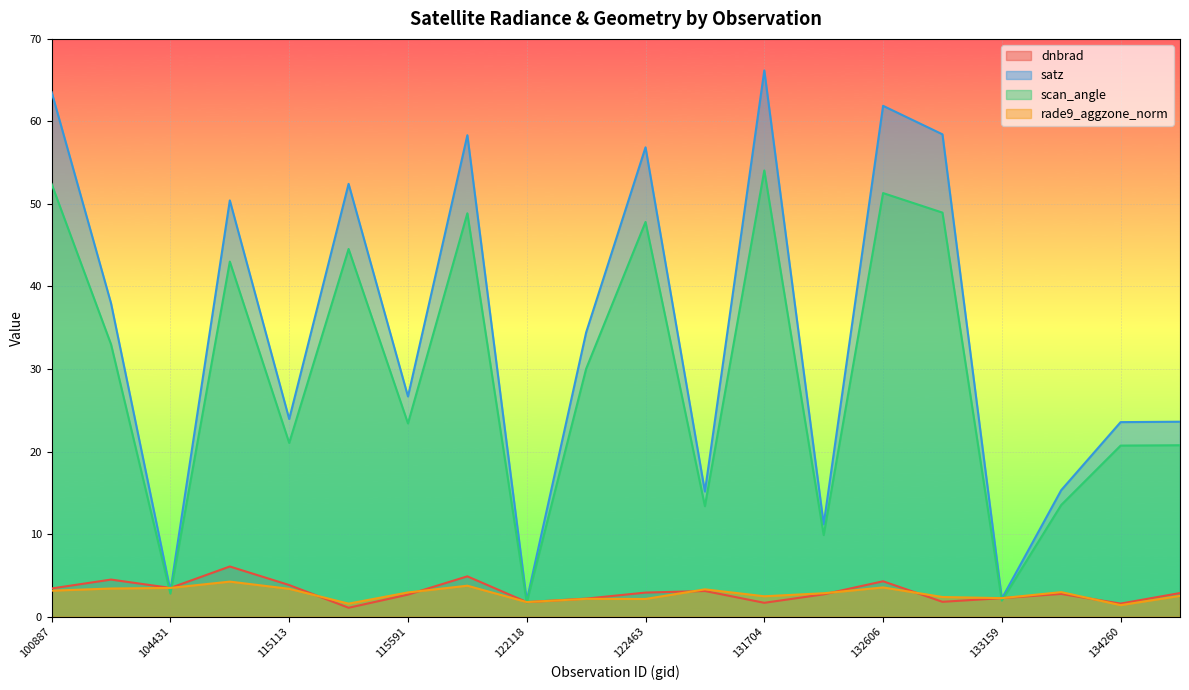

What is the difference between the maximum and second lowest values in the rade9_aggzone_norm series?

2.7